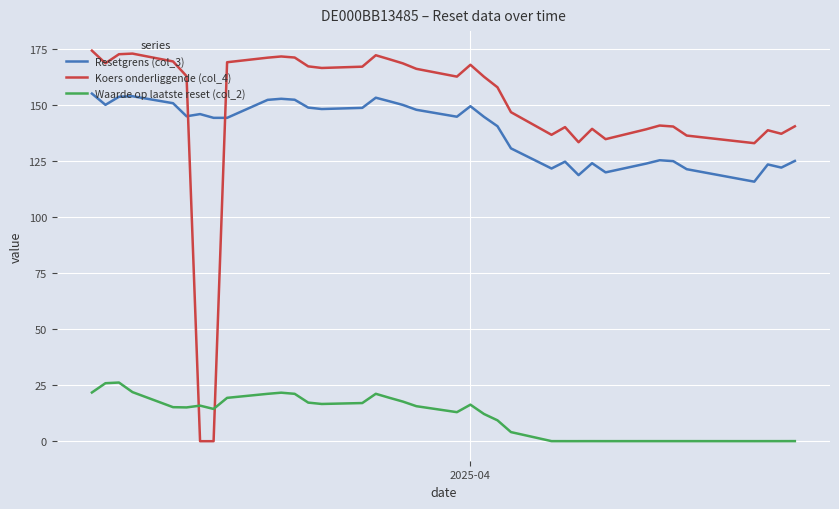

How many lines are shown in the chart?

3